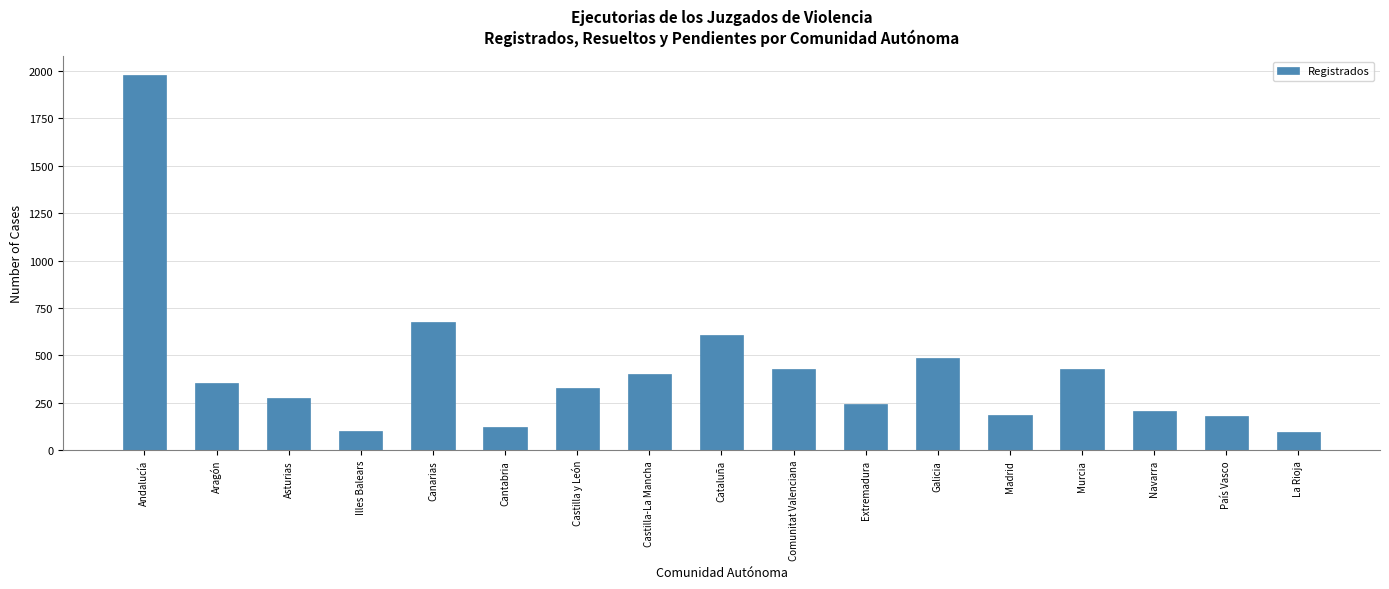

The chart shows a value of 188 at Madrid. True or false?

True